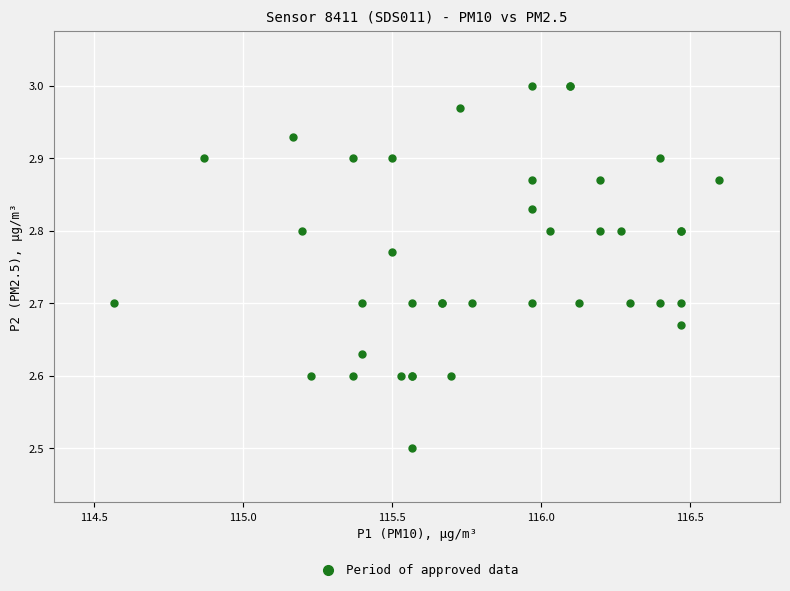

What Y value in the scatter plot is closest to 2?

2.5